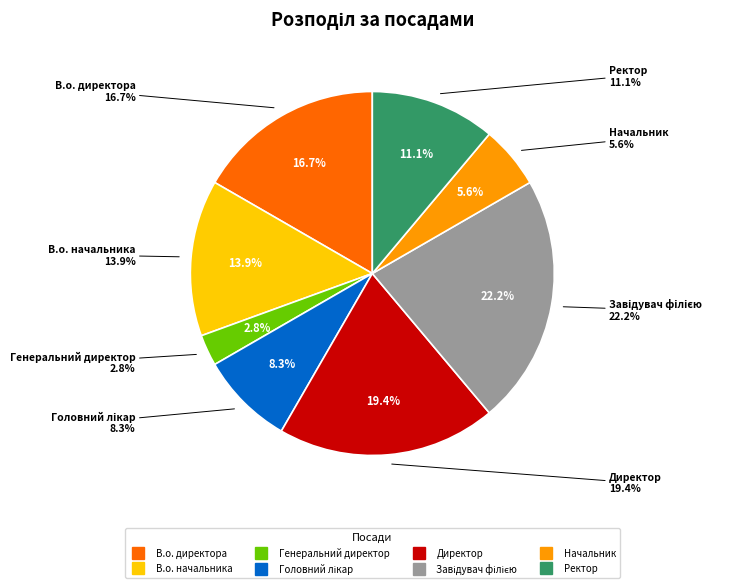

Which slice is the smallest?

Генеральний директор